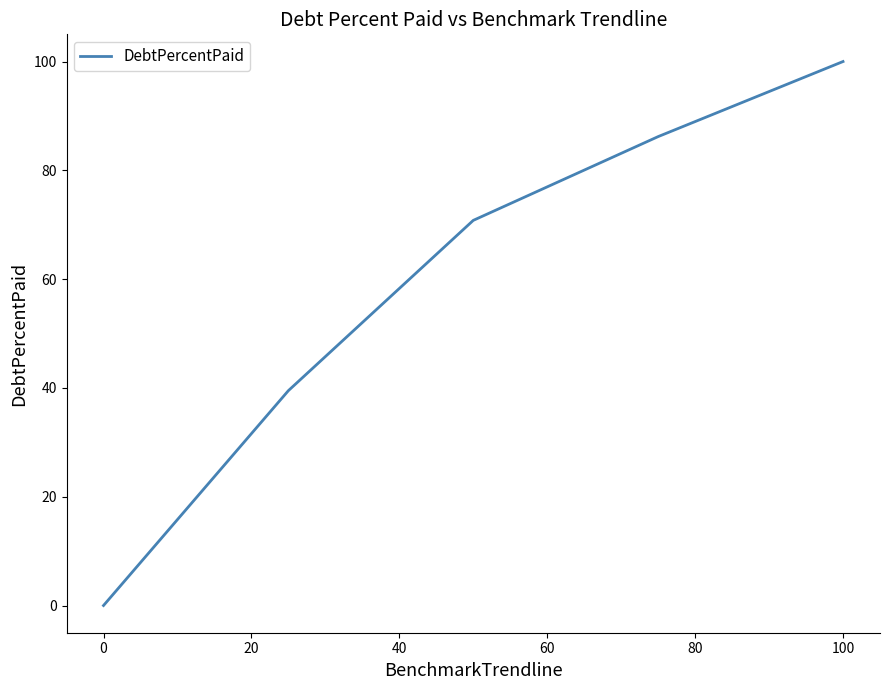

What is the maximum value shown in the chart?

100.0